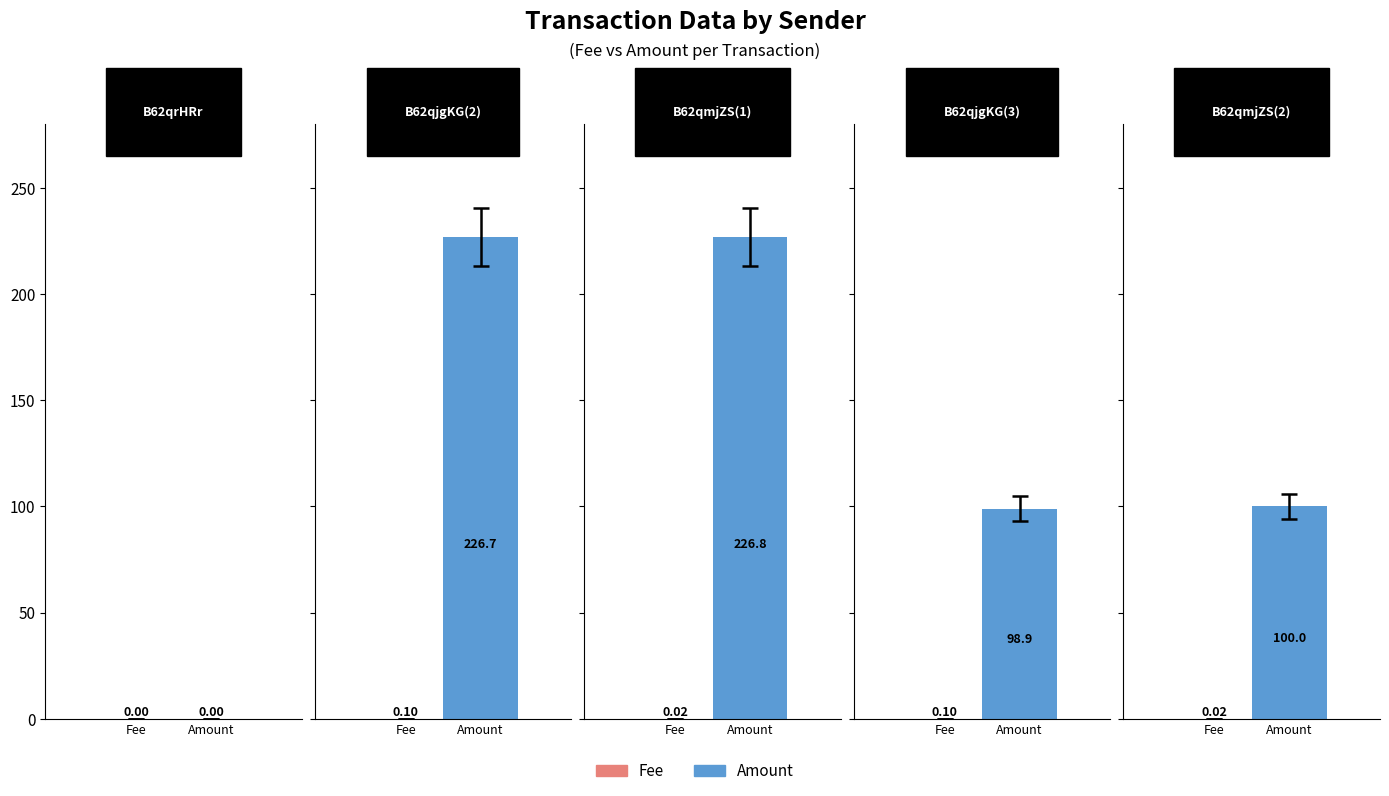

List the series in order of their peak value, highest first.

Amount, Fee